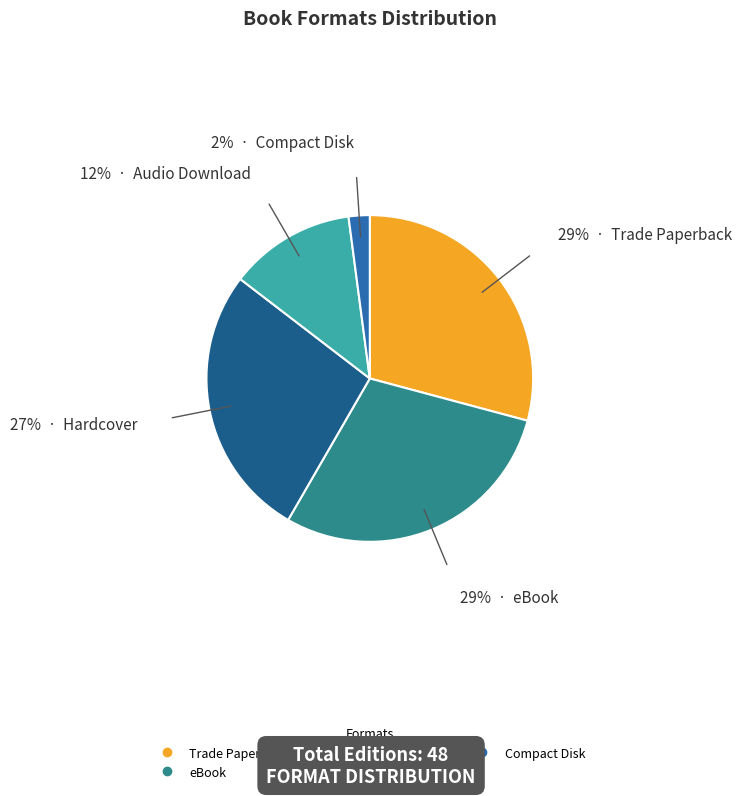

Is the sum of Compact Disk and Trade Paperback greater than half?

No